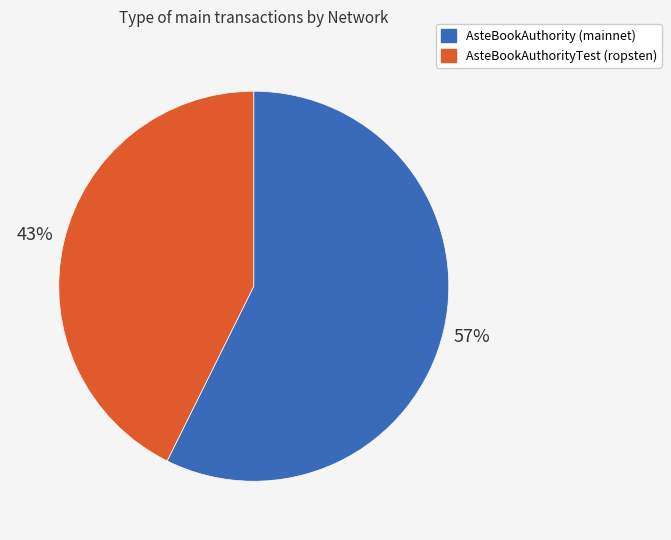

Between AsteBookAuthorityTest (ropsten) and AsteBookAuthority (mainnet), which is larger?

AsteBookAuthority (mainnet)